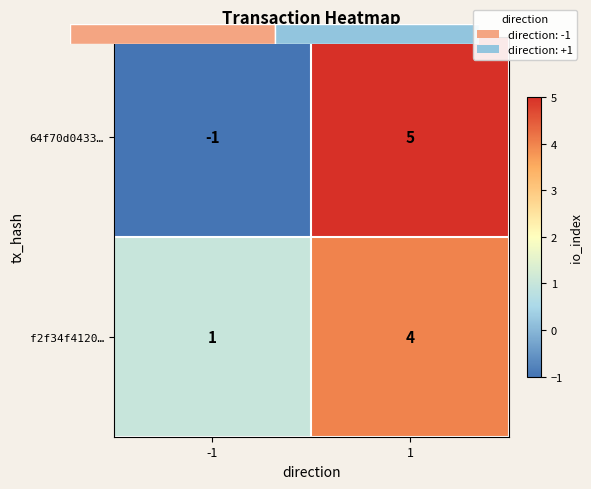

Rank the series at -1 from lowest to highest value.

64f70d0433…, f2f34f4120…